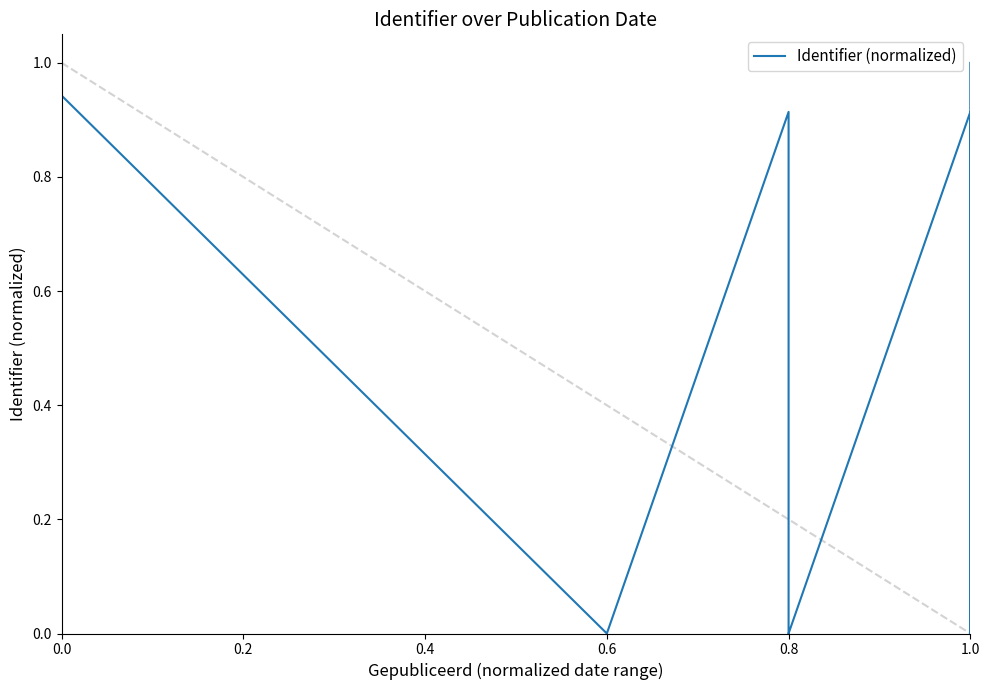

What is the label of the 2nd point from the left?

0.2